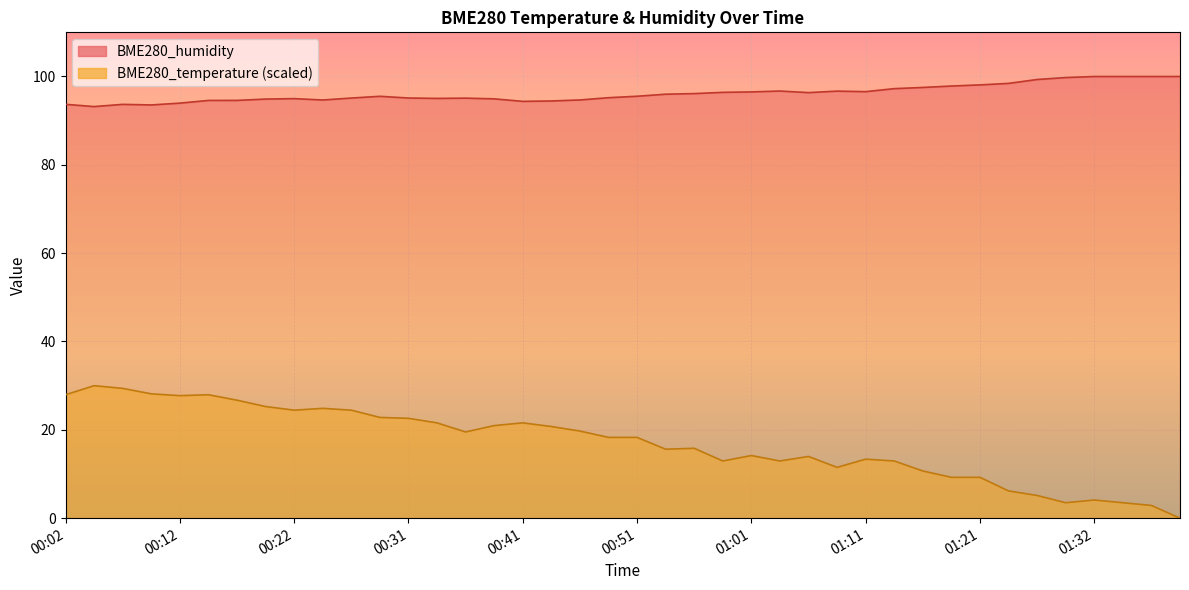

What is the value of the BME280_temperature point at the 39th from the left?

2.9